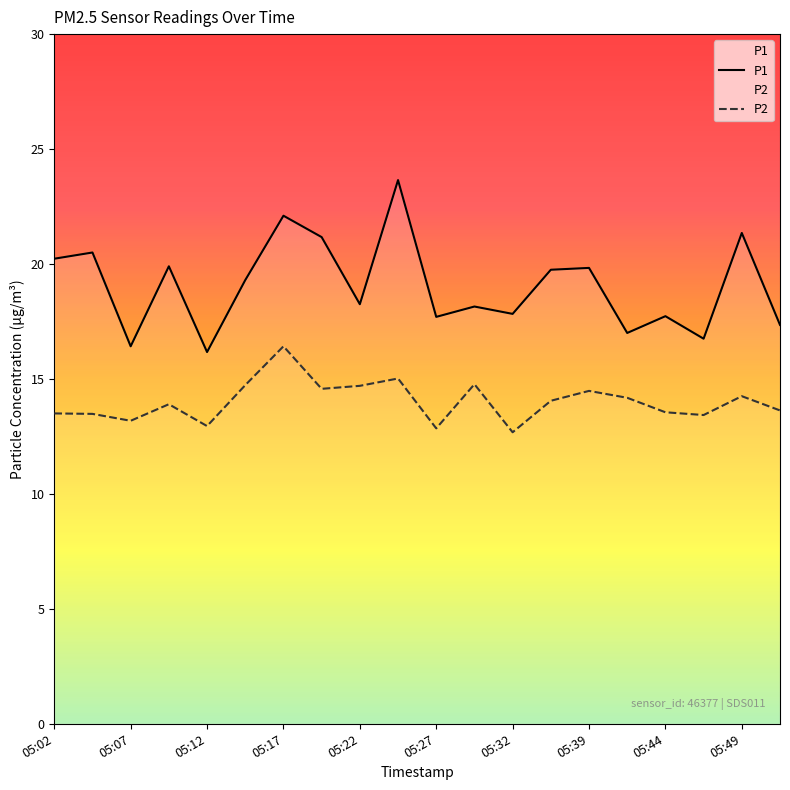

Which series has the largest total across all categories?

P1